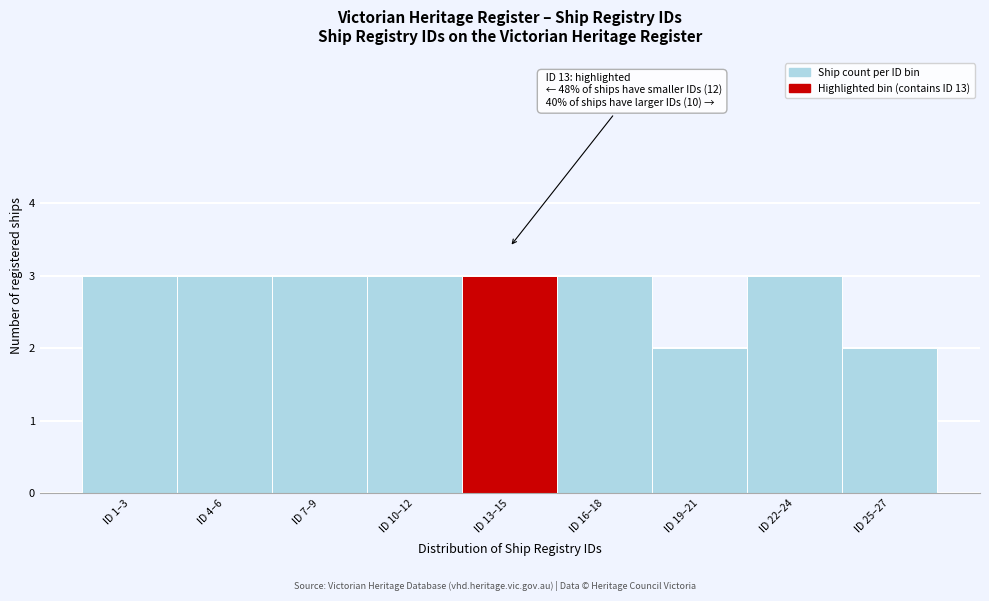

Reading left to right, transcribe all the data shown in this chart.

3	3	3	3	3	3	2	3	2